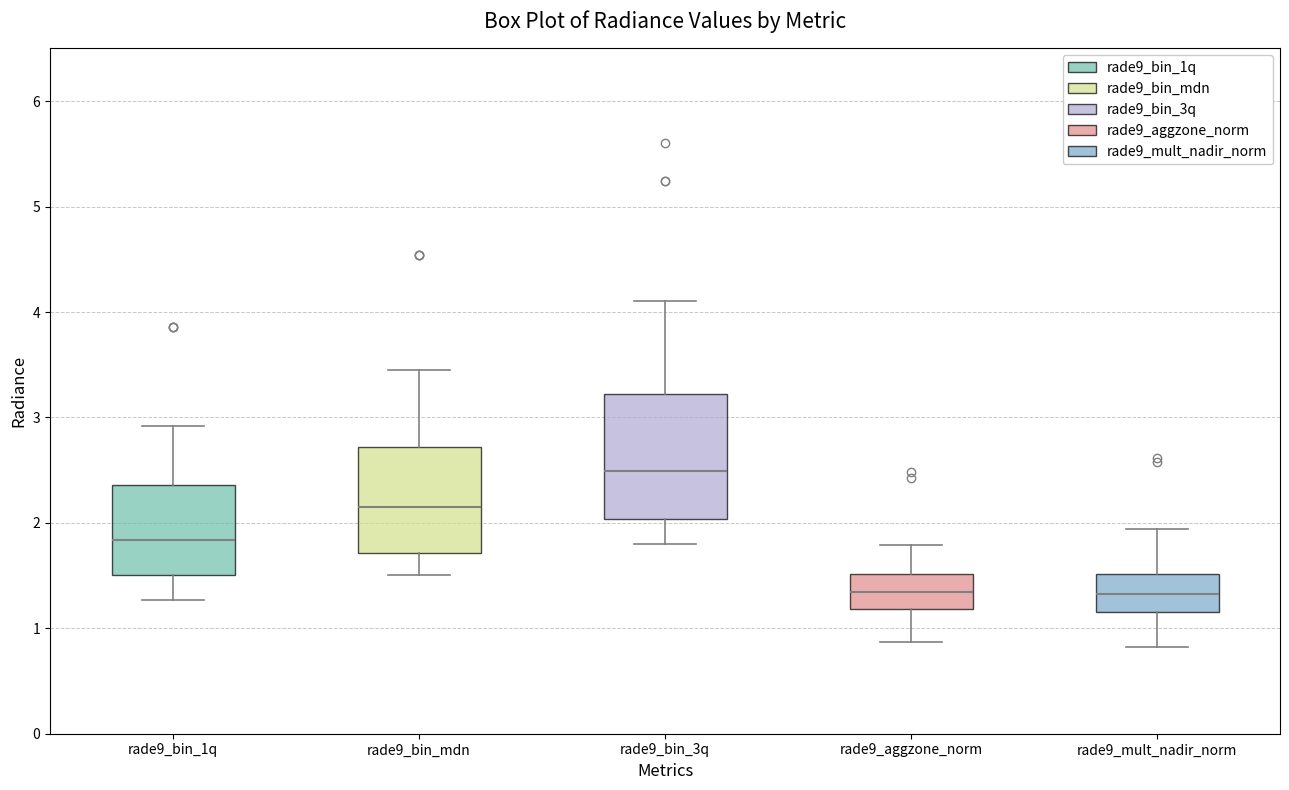

Reading left to right, transcribe this box plot: for each box, give where its median line is, the range the box spans, and where its two whiskers end, as read against the y-axis. The values are not printed on the chart, so give them approximately, as read against the axis.

rade9_bin_1q: median 1.8, box 1.5 to 2.4, whiskers 1.3 to 2.9
rade9_bin_mdn: median 2.2, box 1.7 to 2.7, whiskers 1.5 to 3.4
rade9_bin_3q: median 2.5, box 2.0 to 3.2, whiskers 1.8 to 4.1
rade9_aggzone_norm: median 1.3, box 1.2 to 1.5, whiskers 0.9 to 1.8
rade9_mult_nadir_norm: median 1.3, box 1.2 to 1.5, whiskers 0.8 to 1.9